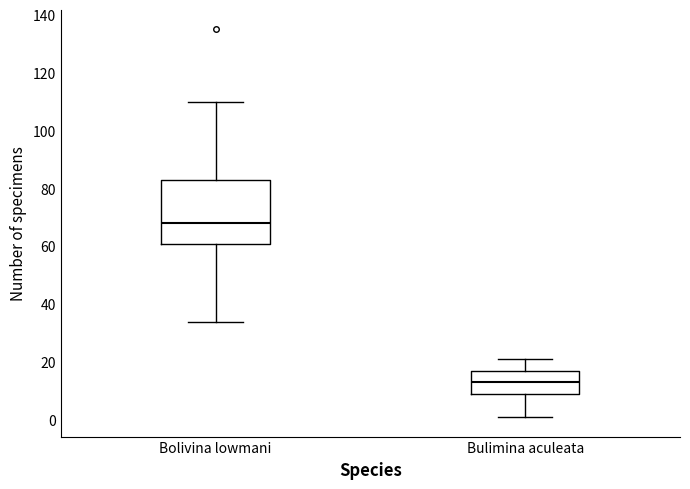

Reading left to right, transcribe this box plot: for each box, give where its median line is, the range the box spans, and where its two whiskers end, as read against the y-axis. The values are not printed on the chart, so give them approximately, as read against the axis.

Bolivina lowmani: median 68, box 62 to 84, whiskers 34 to 110
Bulimina aculeata: median 14, box 10 to 18, whiskers 2 to 22